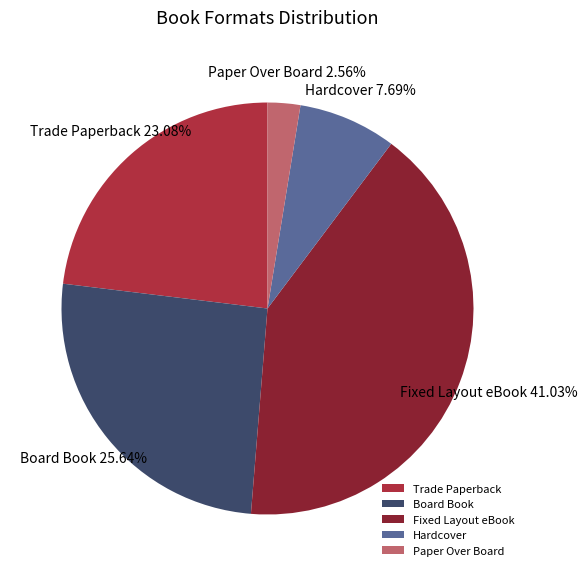

Rank the categories by value from lowest to highest.

Paper Over Board, Hardcover, Trade Paperback, Board Book, Fixed Layout eBook